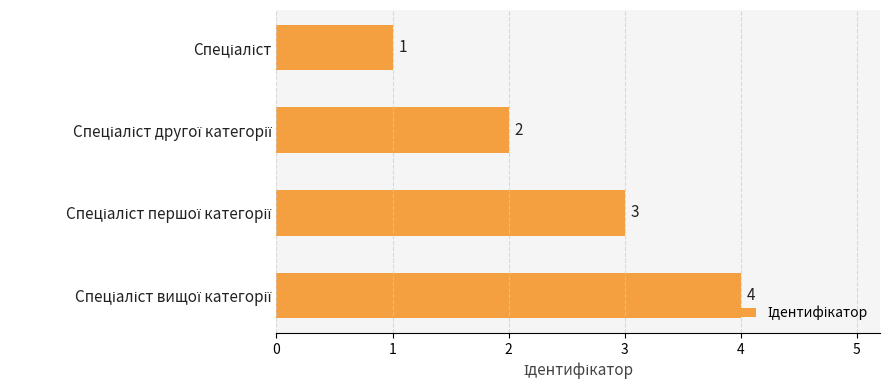

What is the difference between the maximum and minimum values?

3